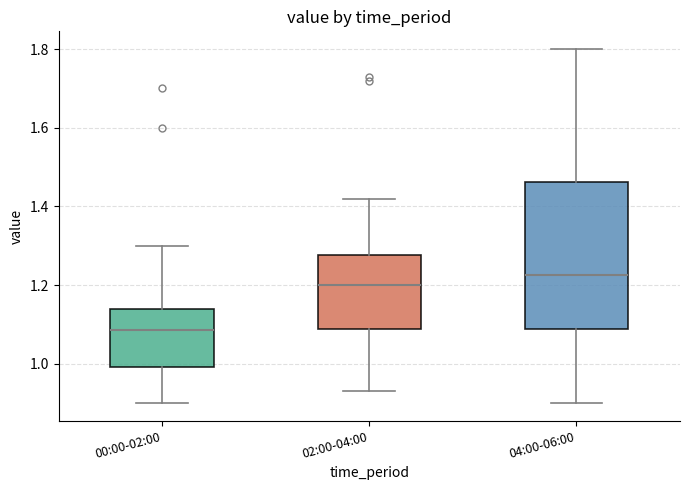

Which box is the tallest, from its lower edge to its upper edge?

04:00-06:00